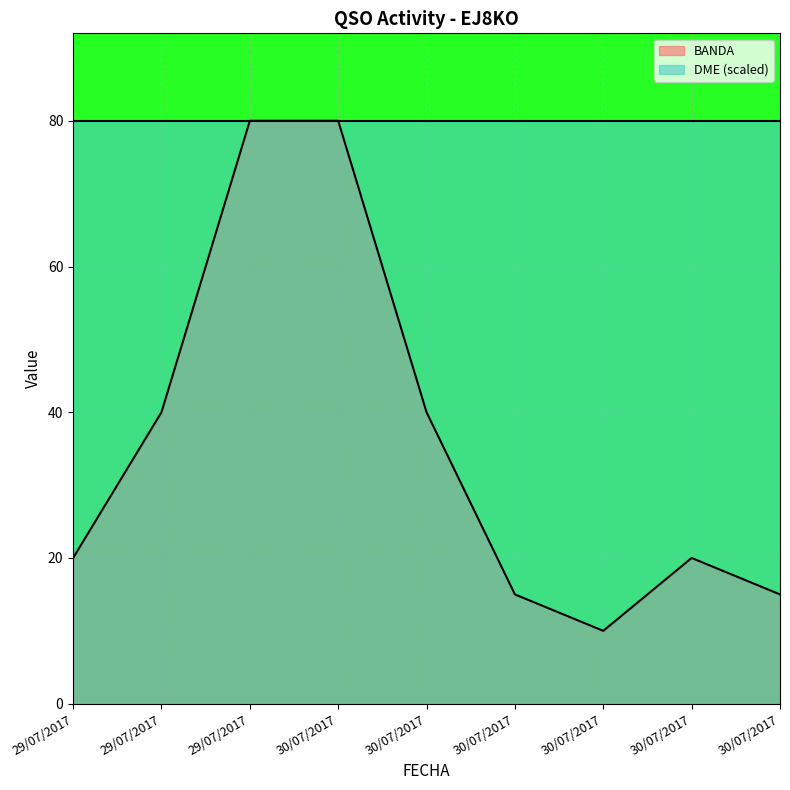

The value at 29/07/2017 is 14. True or false?

False